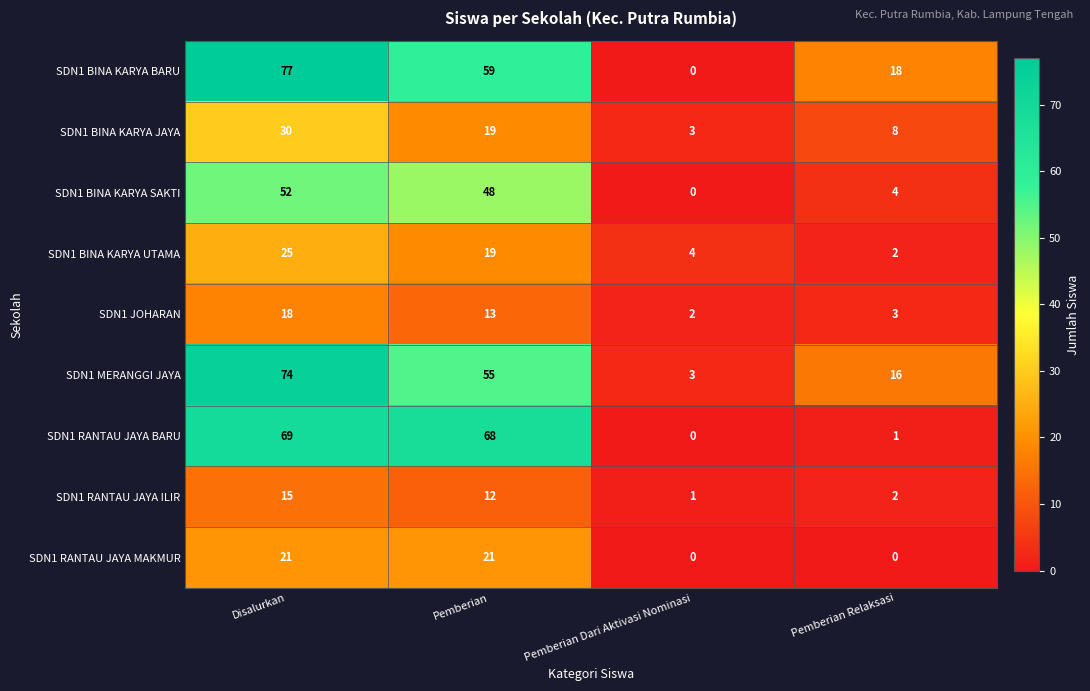

List the series in order of their peak value, lowest first.

SDN1 RANTAU JAYA ILIR, SDN1 JOHARAN, SDN1 RANTAU JAYA MAKMUR, SDN1 BINA KARYA UTAMA, SDN1 BINA KARYA JAYA, SDN1 BINA KARYA SAKTI, SDN1 RANTAU JAYA BARU, SDN1 MERANGGI JAYA, SDN1 BINA KARYA BARU